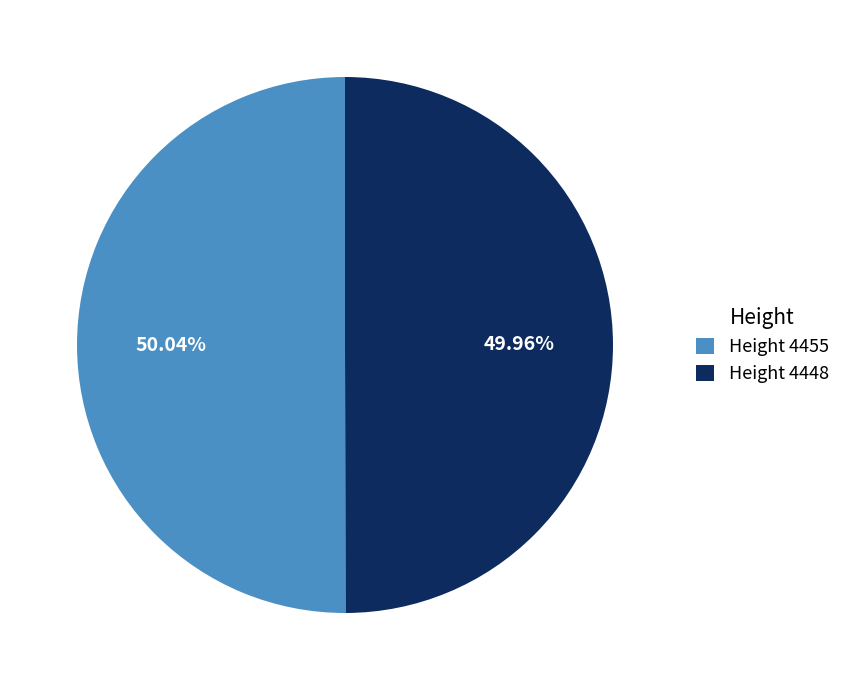

Is there any slice that represents more than half of the pie?

Yes